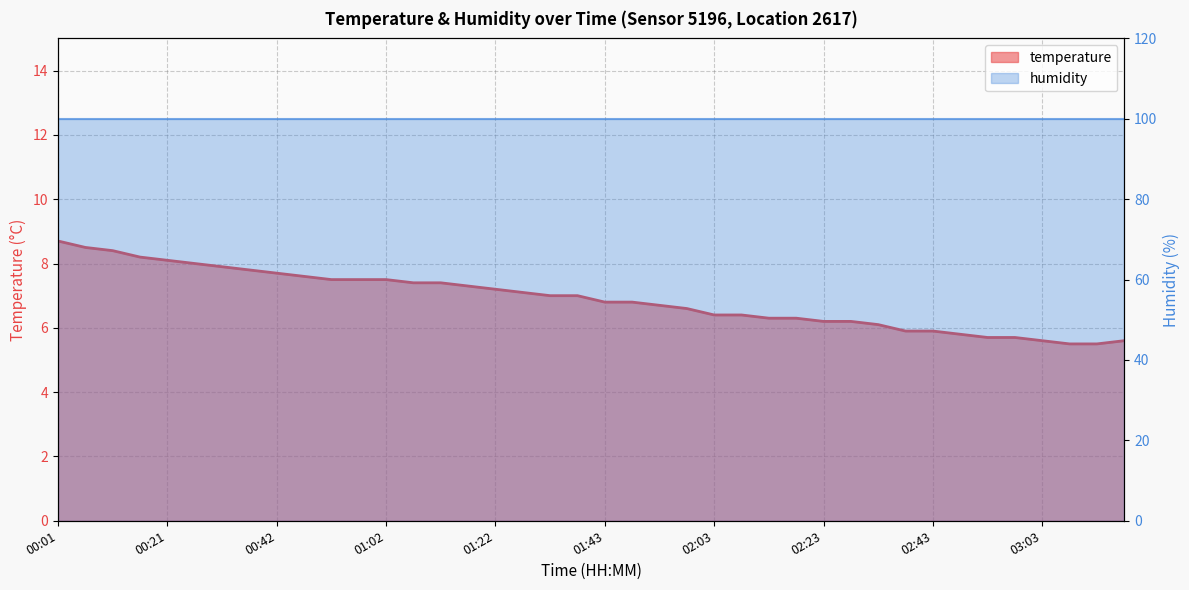

What is the greatest value displayed?

8.7